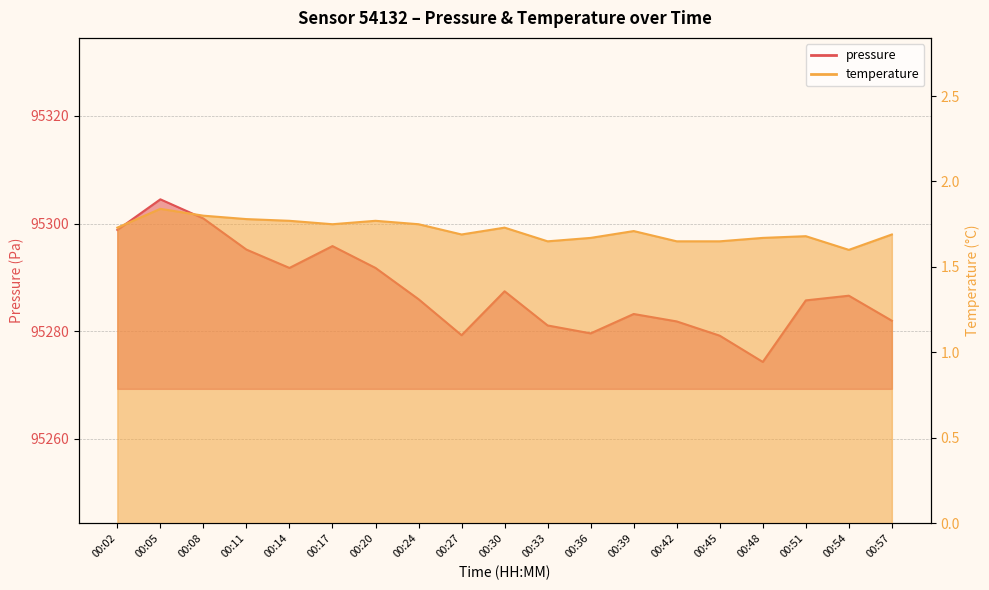

What is the highest value of the pressure series?

95304.5